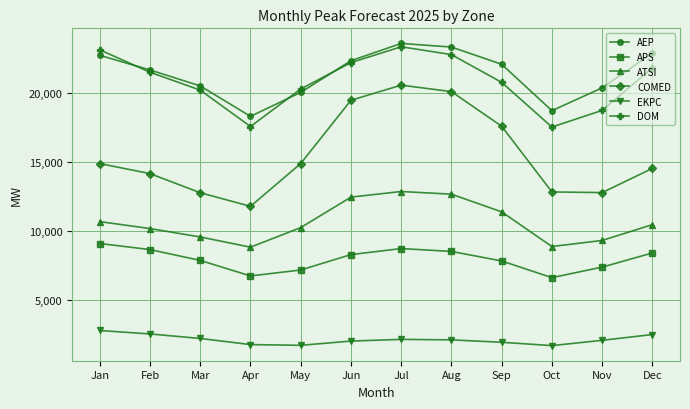

Where is the first local minimum for ATSI?

Apr